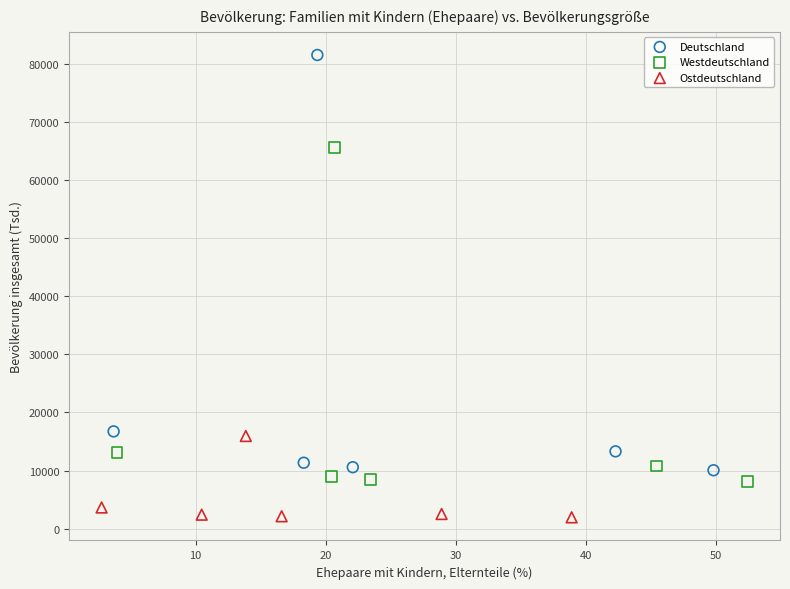

Which series reaches the minimum Y coordinate?

Ostdeutschland